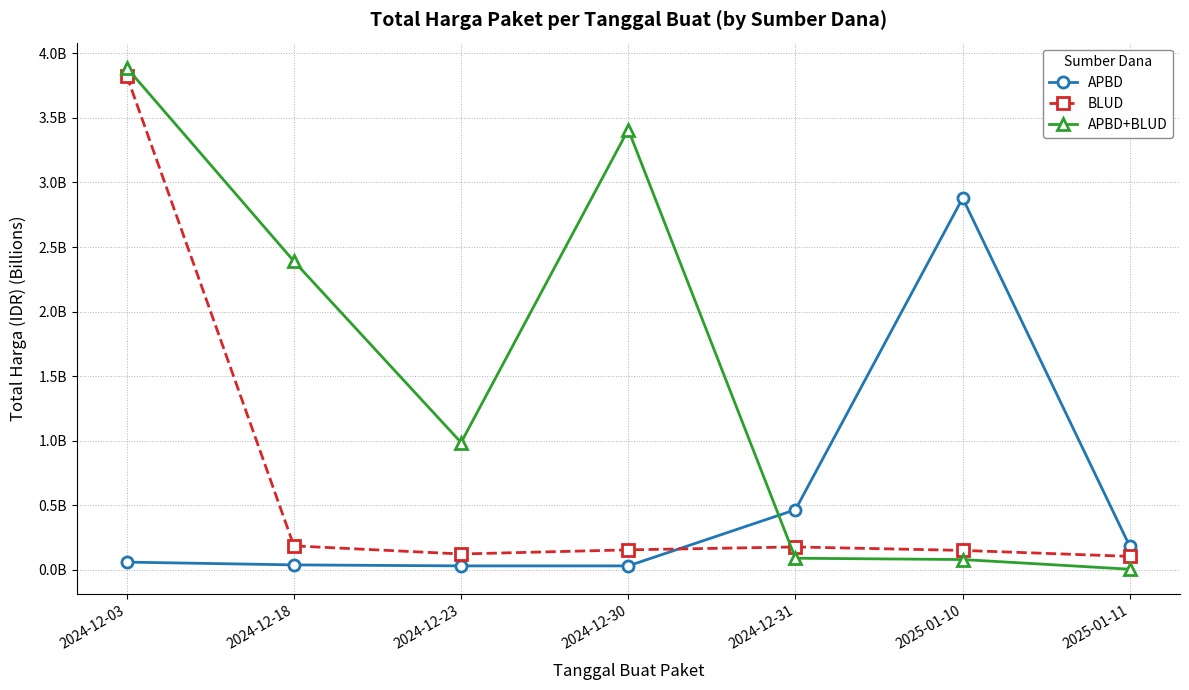

At which category does the chart reach its peak across all series?

2024-12-03